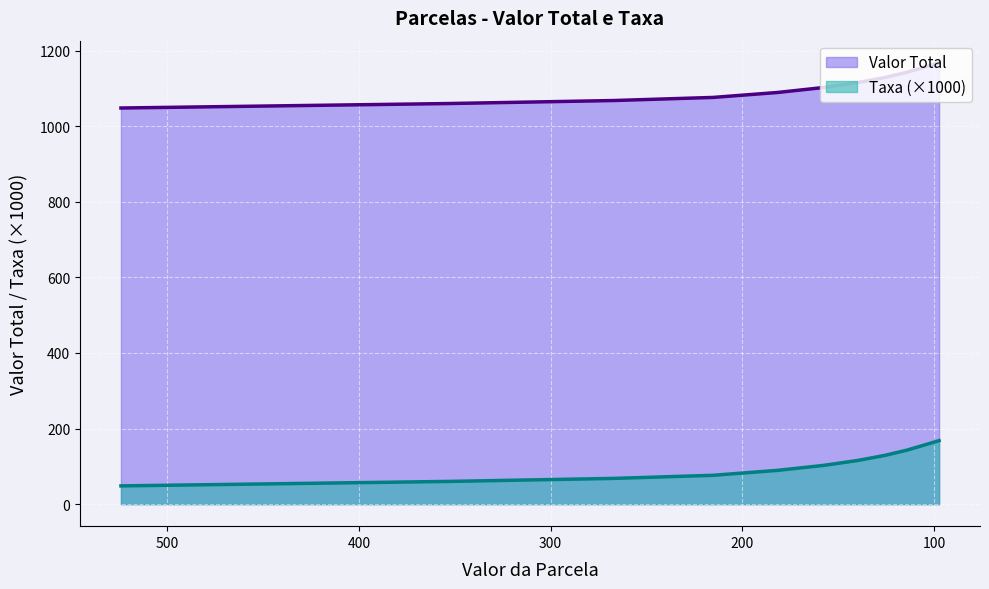

At which category is the sum across all series the highest?

97.33333333333333